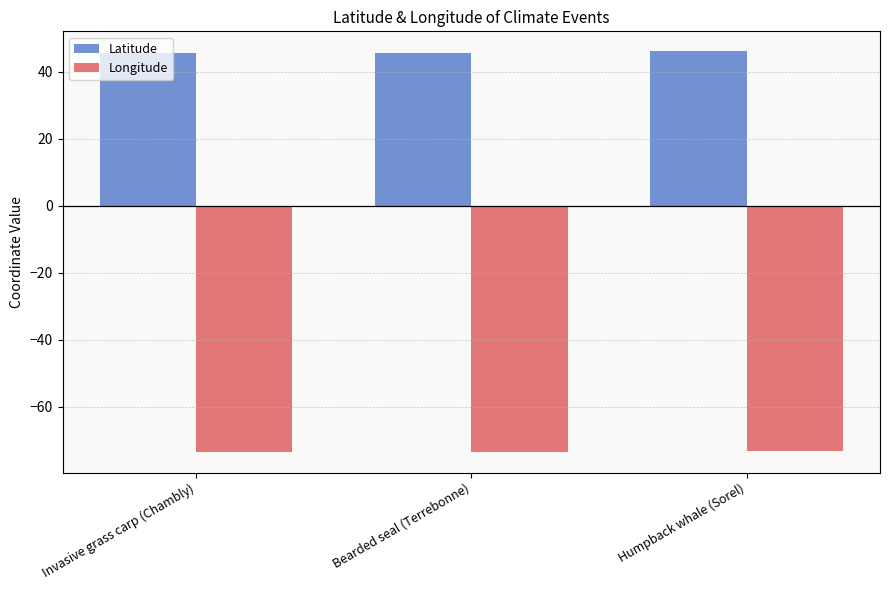

Rank the series by their average value, from highest to lowest.

Latitude, Longitude